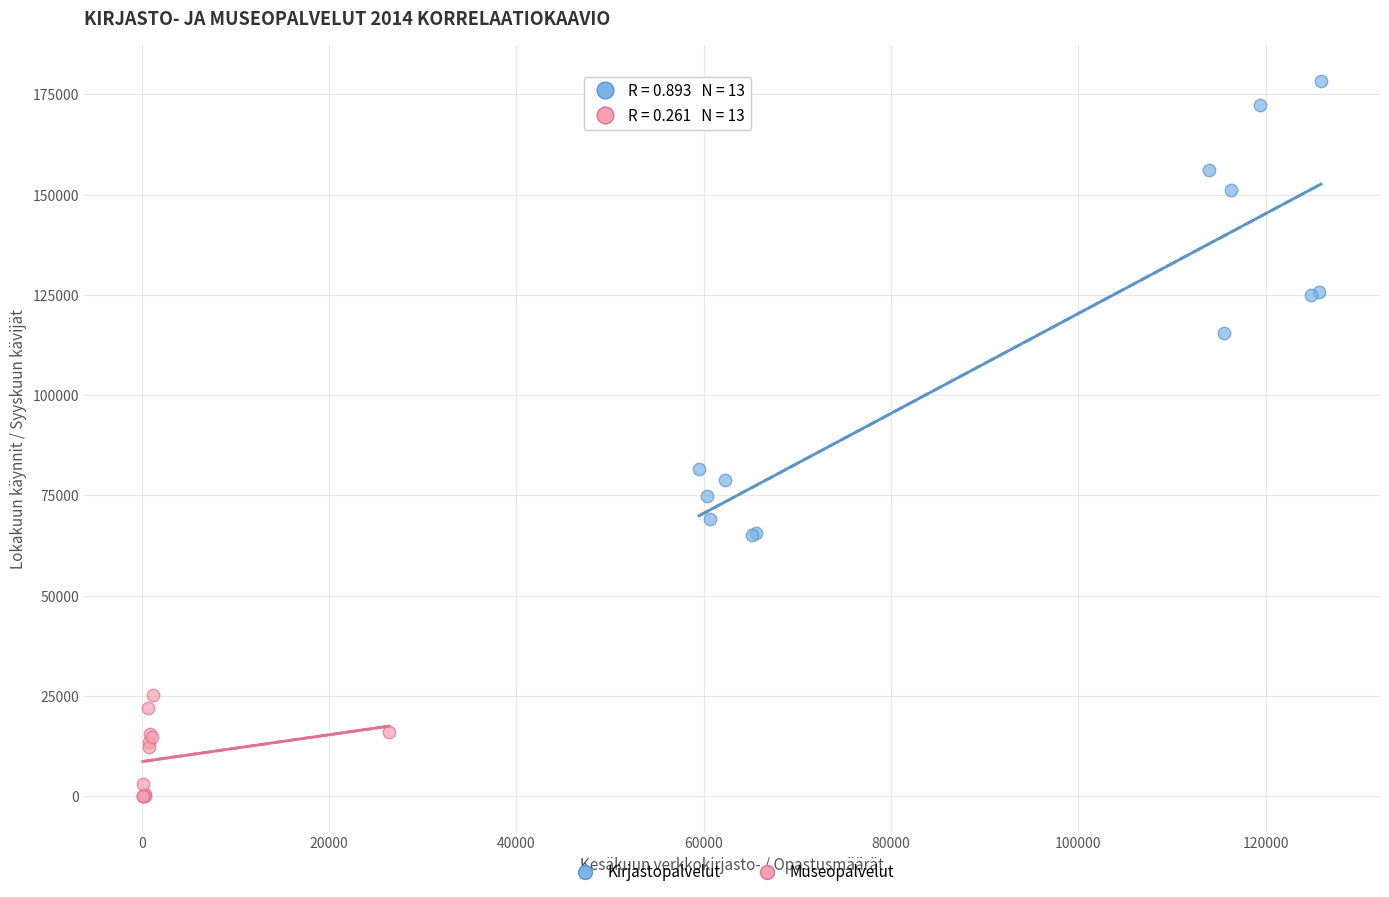

Which series reaches the maximum Y coordinate?

Kirjastopalvelut